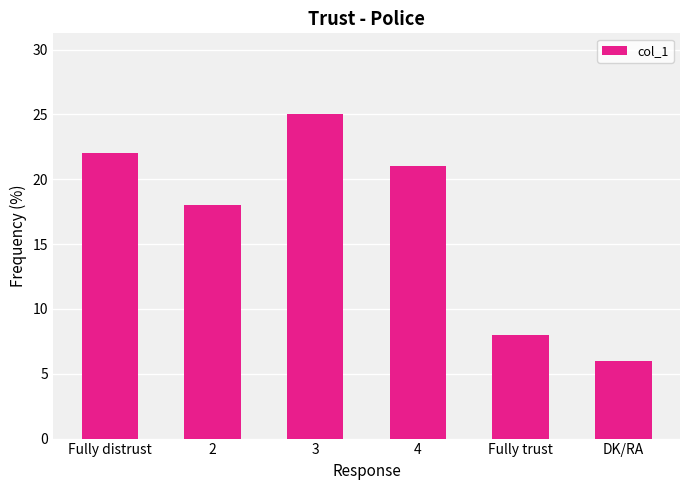

What is the difference between the values at 4 and Fully trust?

13